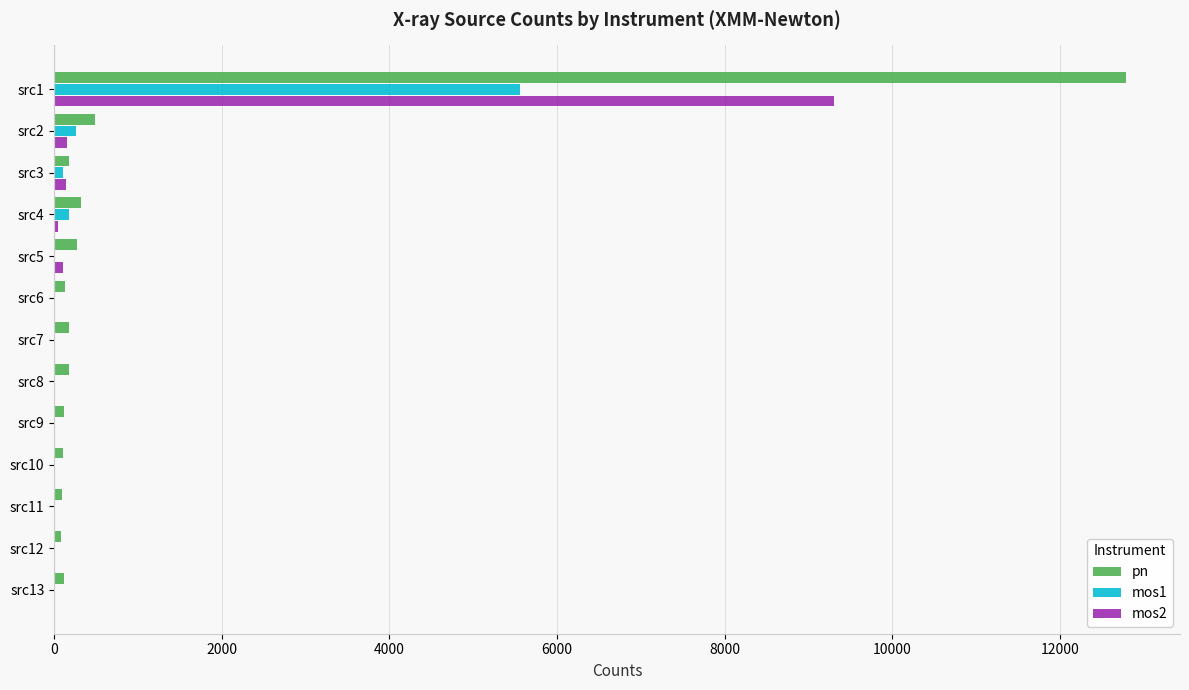

What is the greatest value displayed?

12792.9